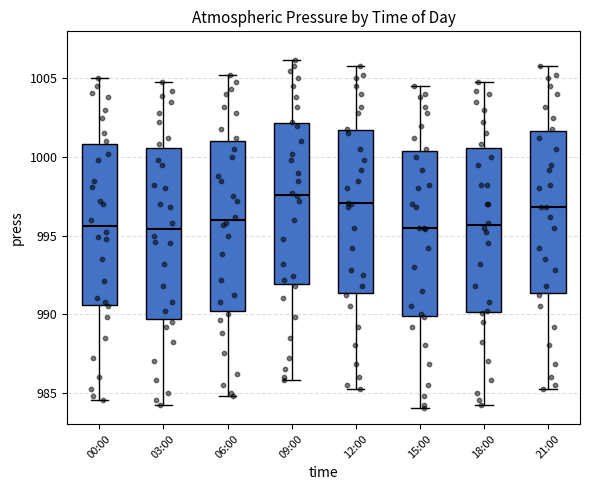

Where does the median line of the box for 15:00 sit on the y-axis? The values are not printed on the chart, so give them approximately, as read against the axis.

995.5